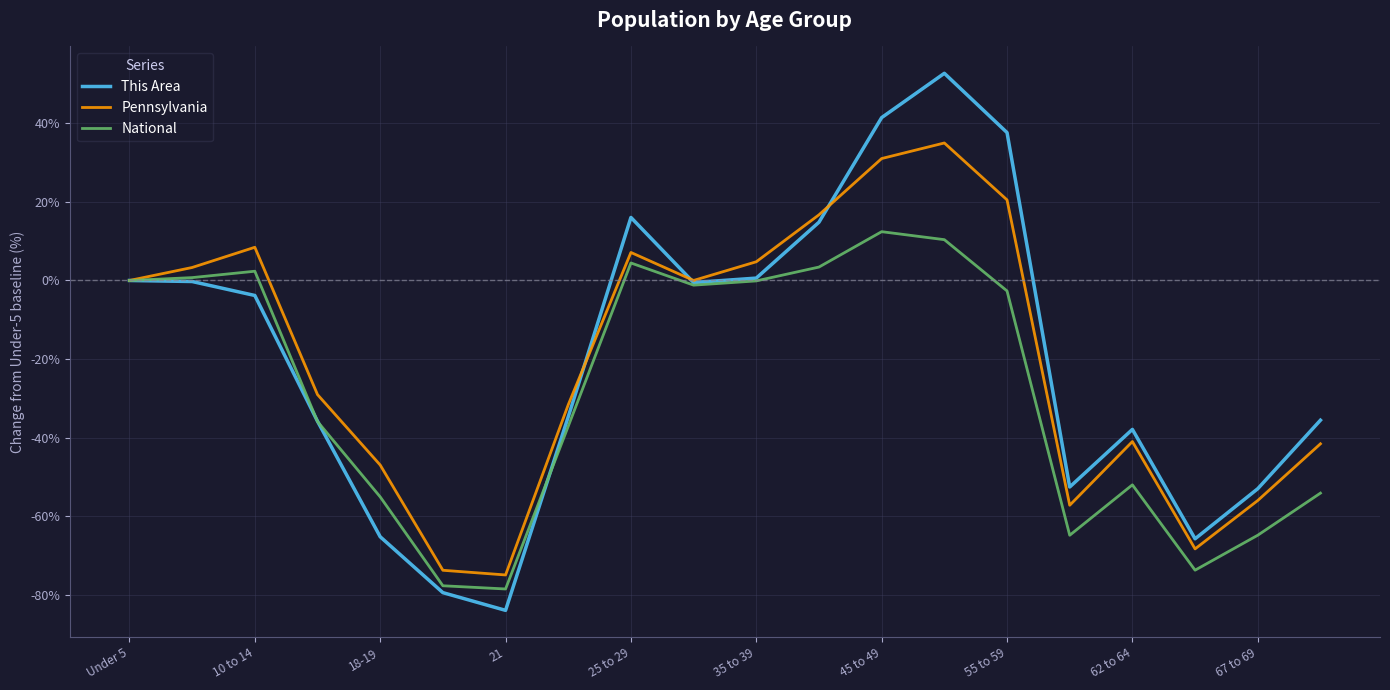

Which series has the largest range (max minus min)?

This Area